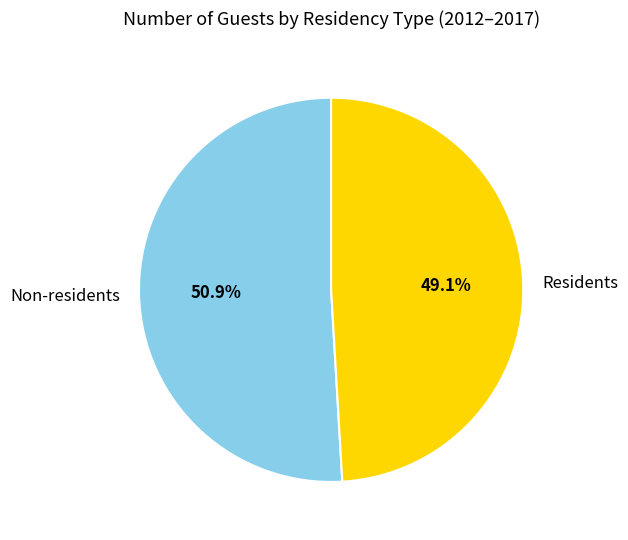

How many slices are in this pie chart?

2